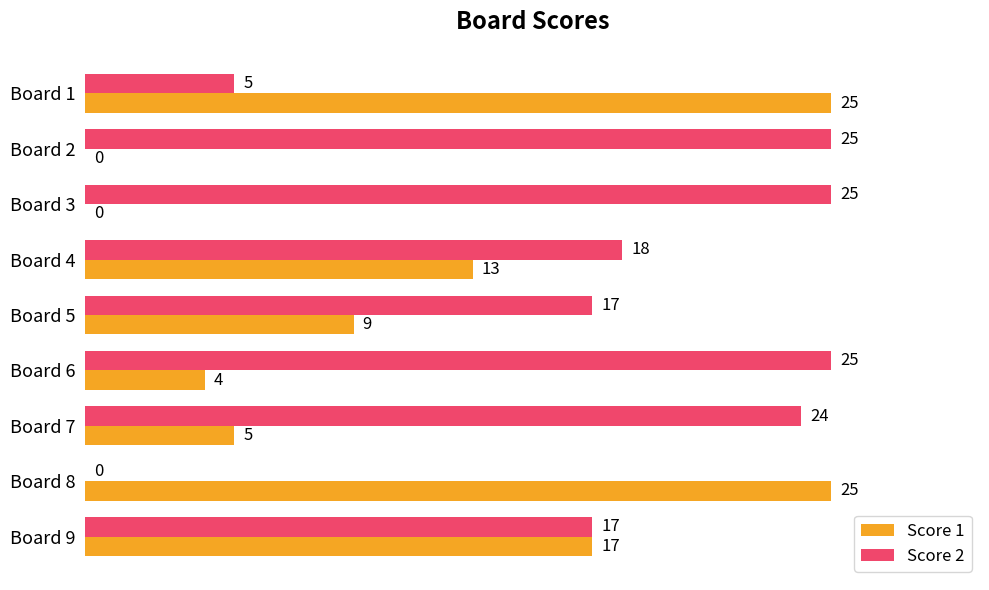

The value of Score 2 at Board 4 is 11. True or false?

False